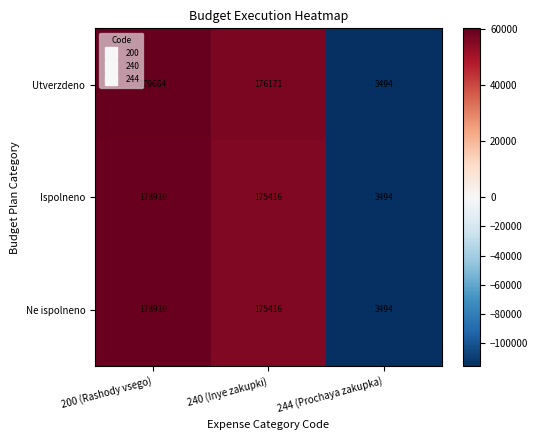

Count the number of categories in the chart.

3